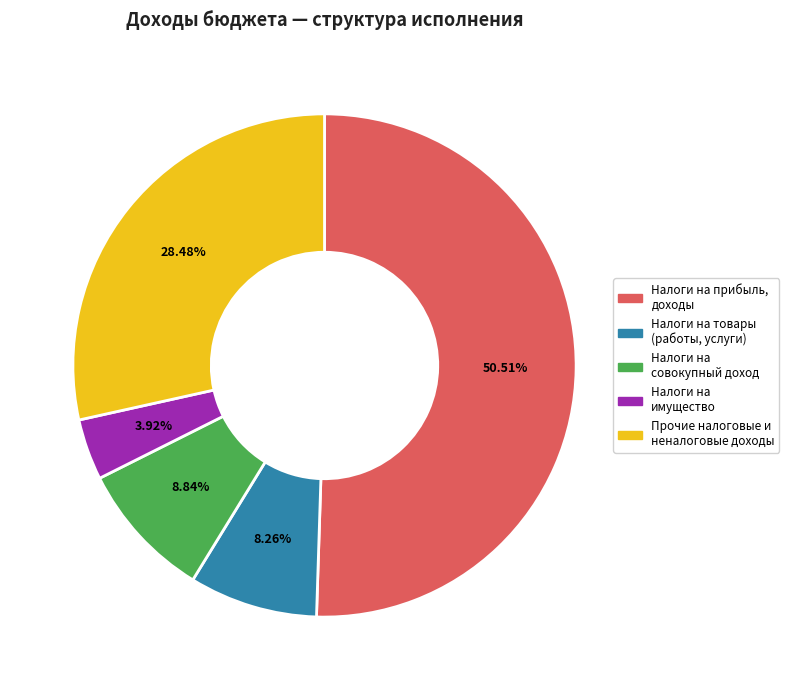

Which category accounts for the majority?

Налоги на прибыль, доходы